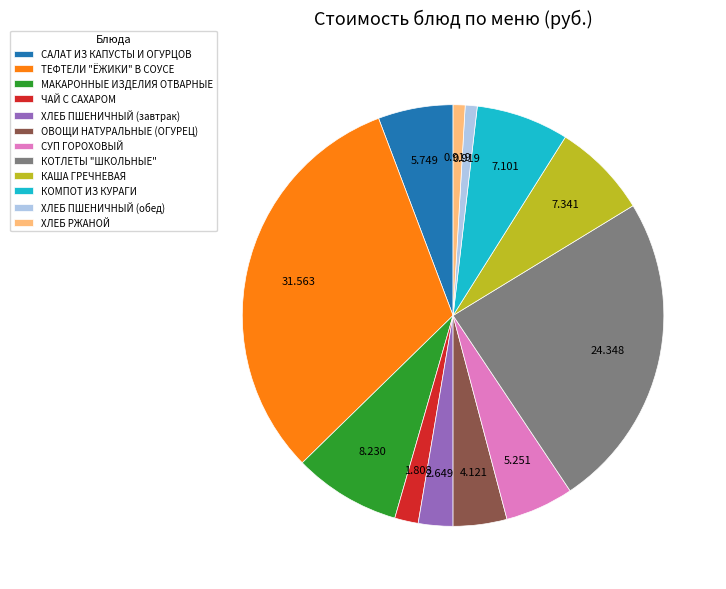

Is there any slice that represents more than half of the pie?

No